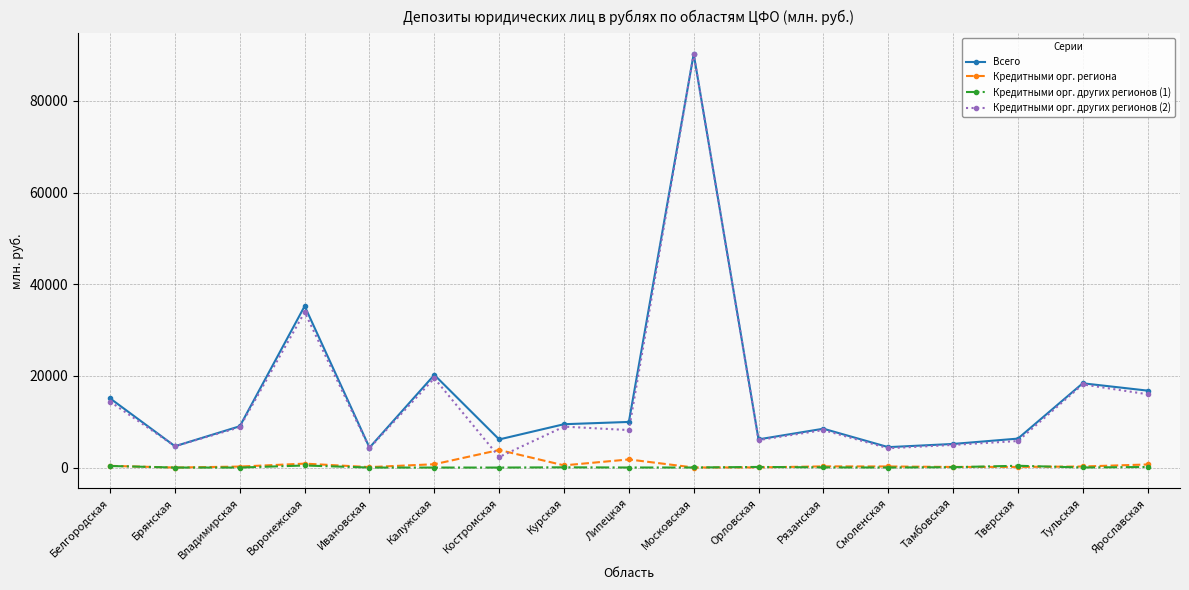

True or false: Кредитными орг. других регионов (2) has a value of 7532 at Ивановская.

False